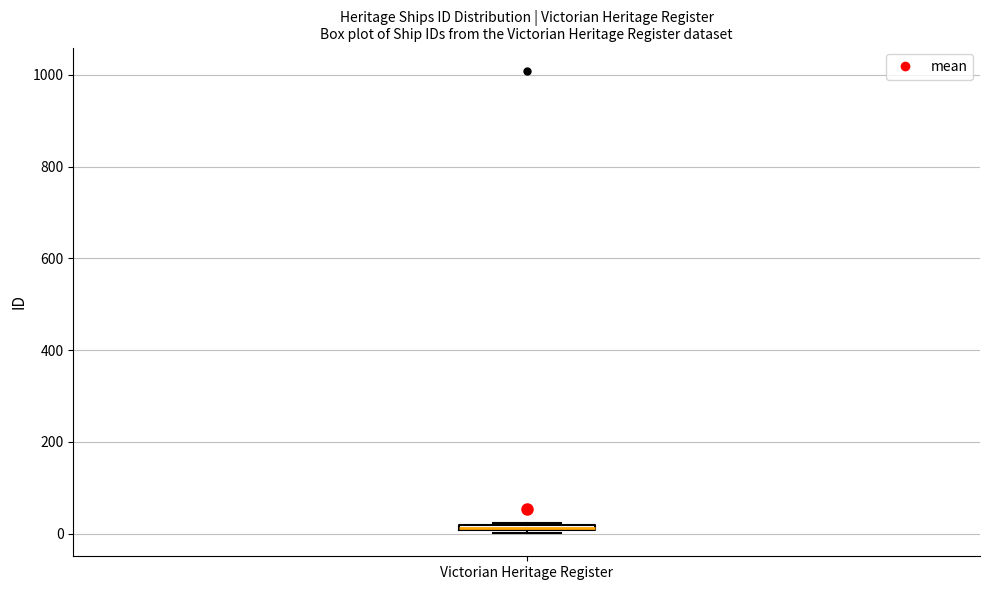

Where is the lower edge of the box for Victorian Heritage Register on the y-axis? The values are not printed on the chart, so give them approximately, as read against the axis.

0